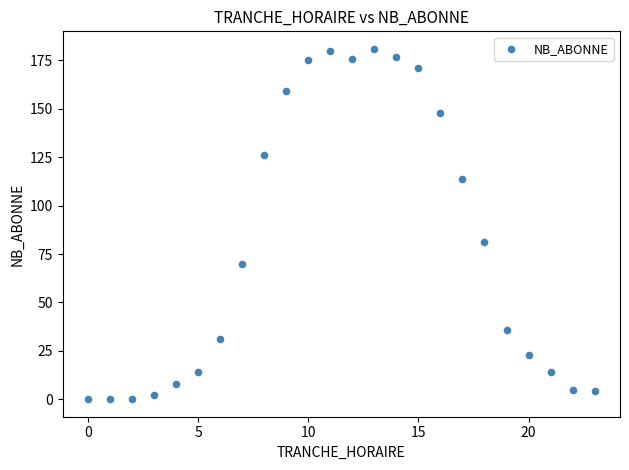

What is the range of Y values (max minus min)?

181